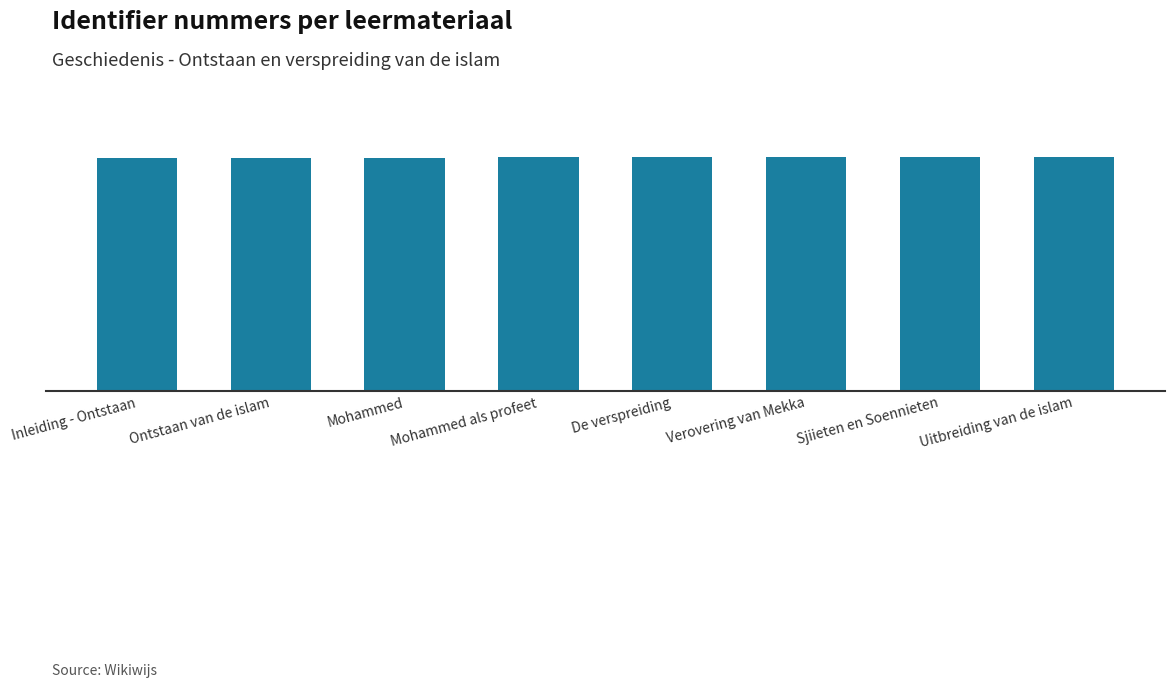

How many values are between 2537706 and 2537716?

5